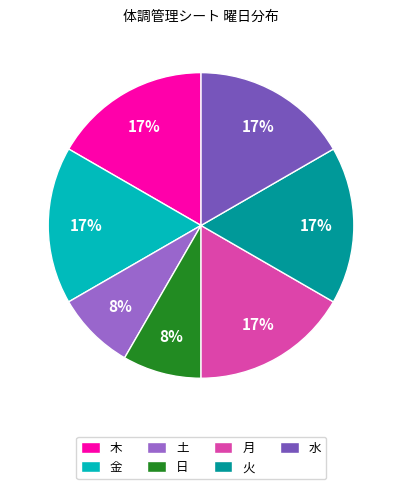

To the nearest percent, what is the average slice percentage?

14%